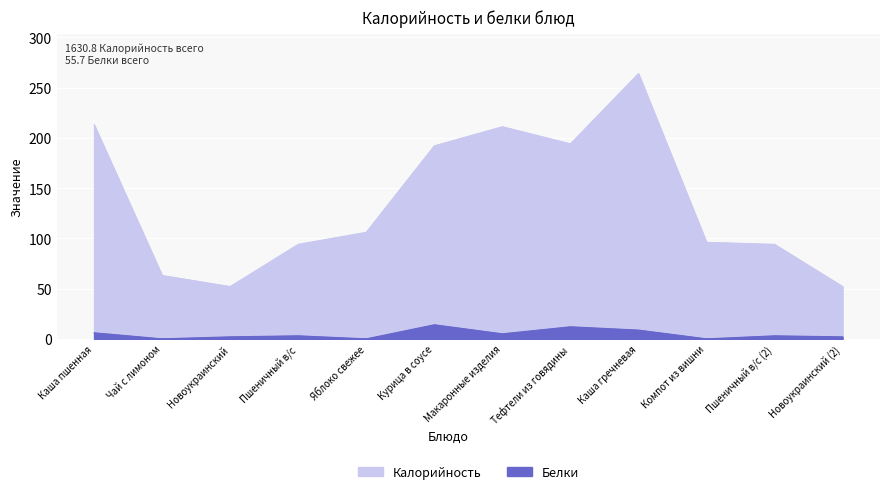

Reading left to right, what are all the values shown in this chart?

Калорийность: Каша пшенная=213.0	Чай с лимоном=63.0	Новоукраинский=52.0	Пшеничный в/с=94.0	Яблоко свежее=106.0	Курица в соусе=192.0	Макаронные изделия=211.0	Тефтели из говядины=194.0	Каша гречневая=263.8	Компот из вишни=96.0	Пшеничный в/с (2)=94.0	Новоукраинский (2)=52.0
Белки: Каша пшенная=6.0	Чай с лимоном=0.0	Новоукраинский=2.0	Пшеничный в/с=3.0	Яблоко свежее=0.0	Курица в соусе=14.0	Макаронные изделия=5.0	Тефтели из говядины=12.0	Каша гречневая=8.7	Компот из вишни=0.0	Пшеничный в/с (2)=3.0	Новоукраинский (2)=2.0